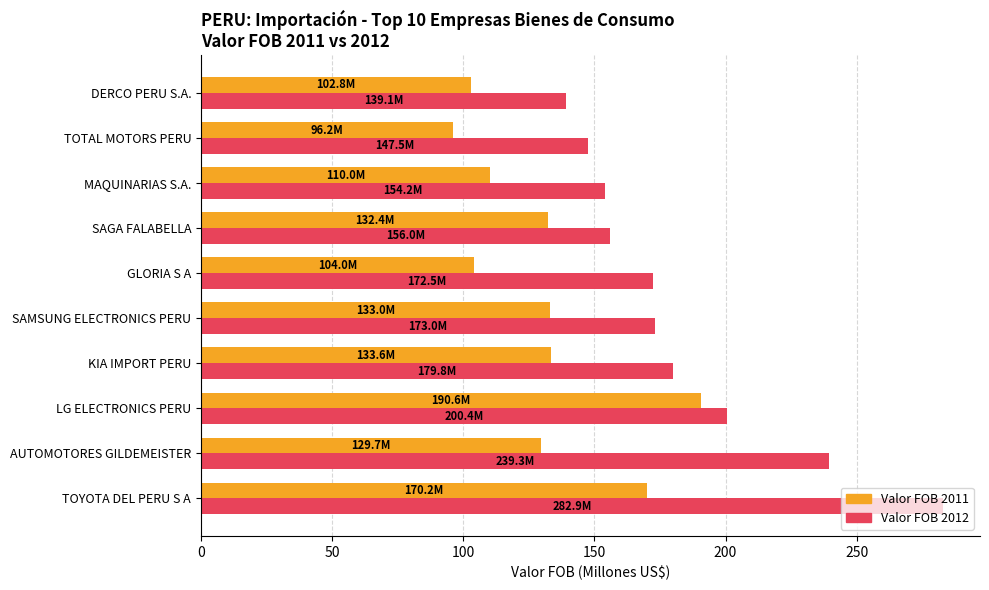

What is the average value of the Valor FOB 2012 series?

184.5